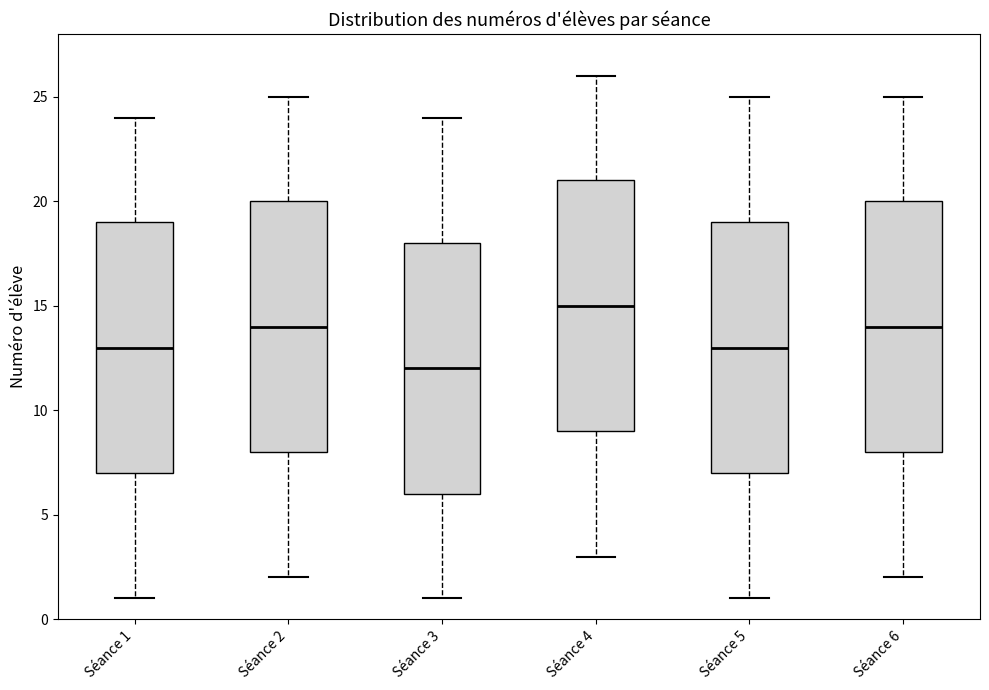

Where is the lower edge of the box for Séance 2 on the y-axis? The values are not printed on the chart, so give them approximately, as read against the axis.

8